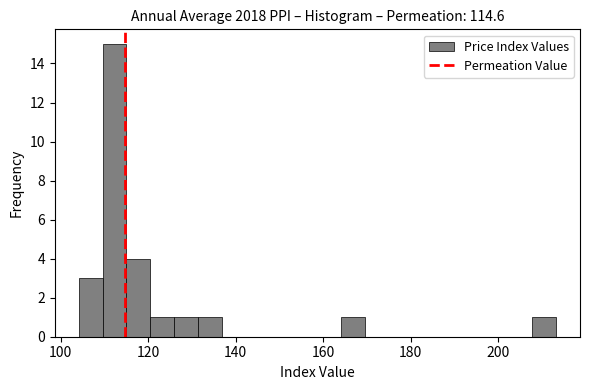

Around what value on the x-axis is the tallest bar? Give the approximate position of its centre, as read against the axis.

112